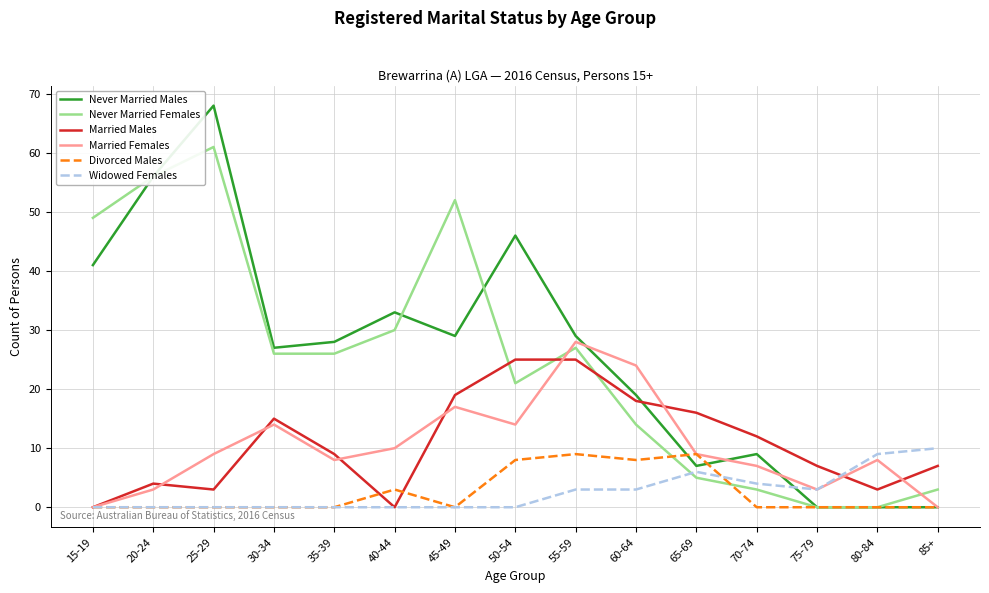

Which series ends up on top after the final intersection of Married Males and Never Married Males?

Married Males